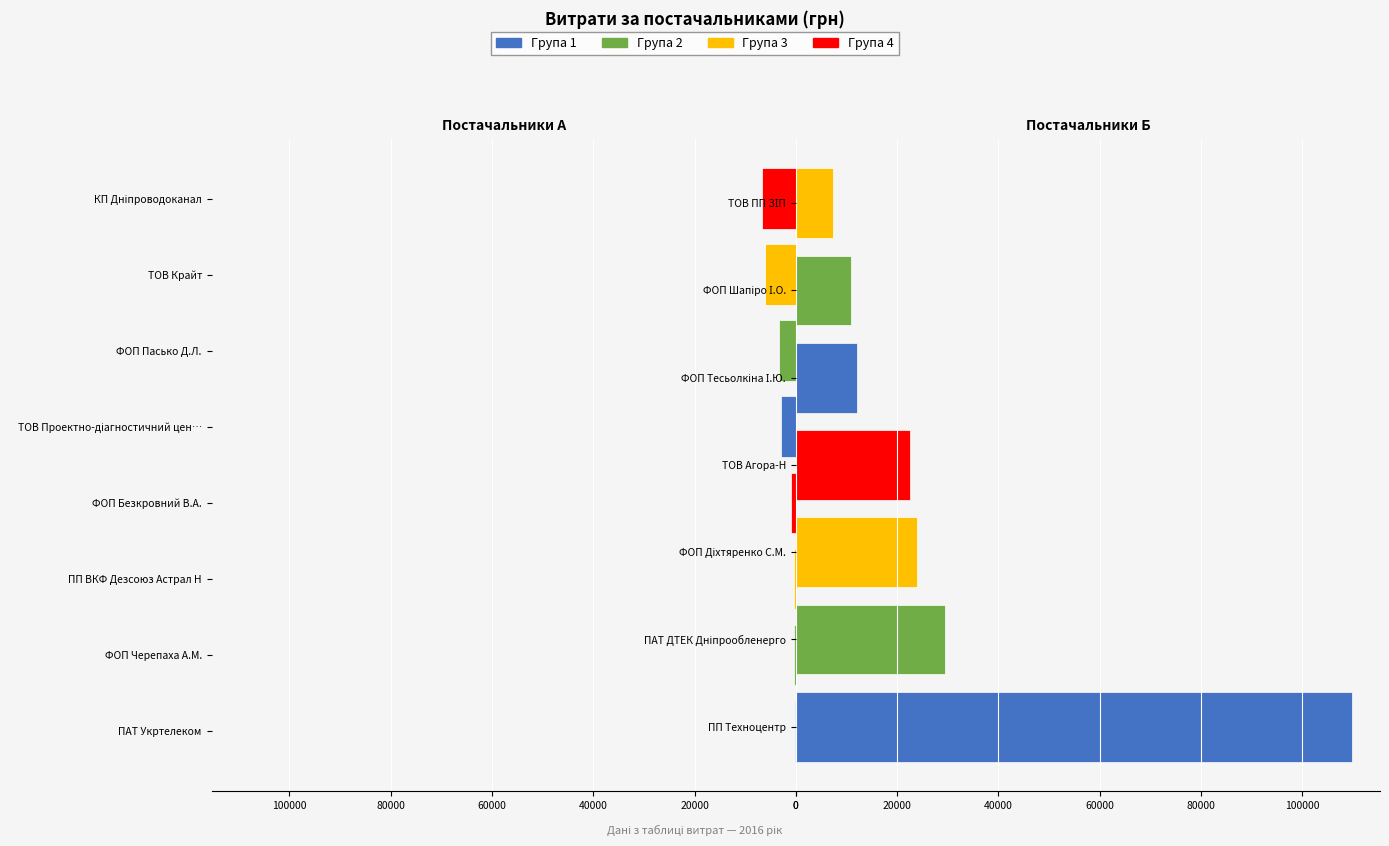

What is the ratio of the value at ТОВ "Проектно-діагностичний центр" to the value at ФОП "Тесьолкіна І.Ю."?

0.2